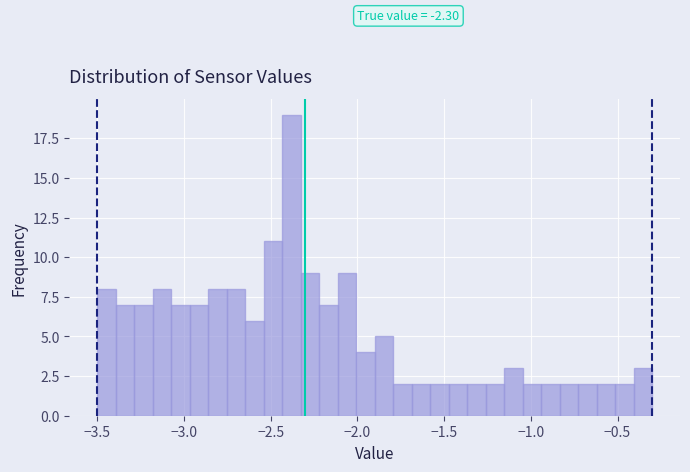

Around what value on the x-axis is the tallest bar? Give the approximate position of its centre, as read against the axis.

-2.40